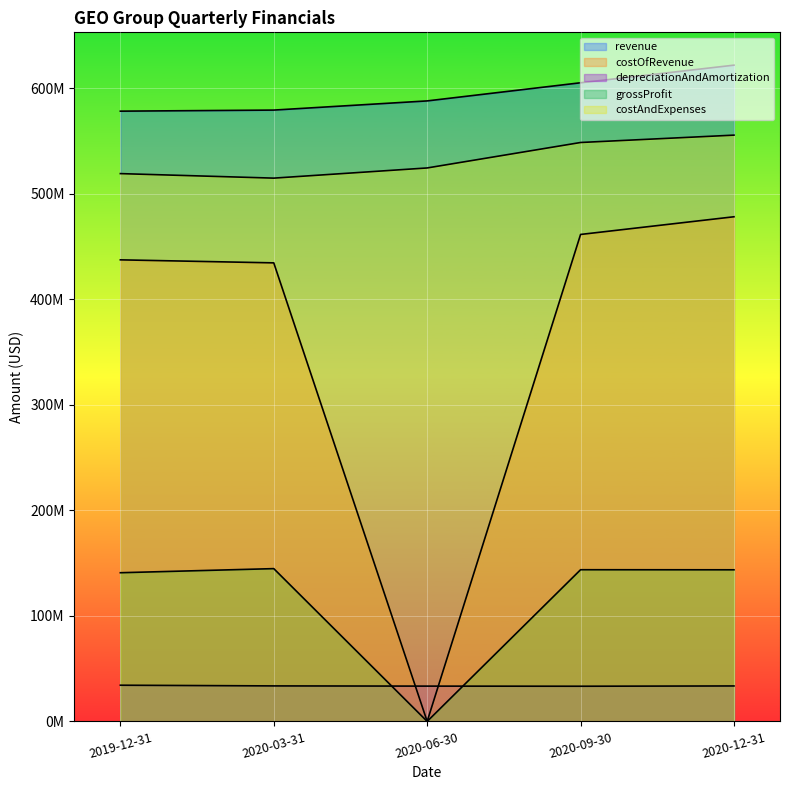

What is the label of the 4th point from the right?

2020-03-31